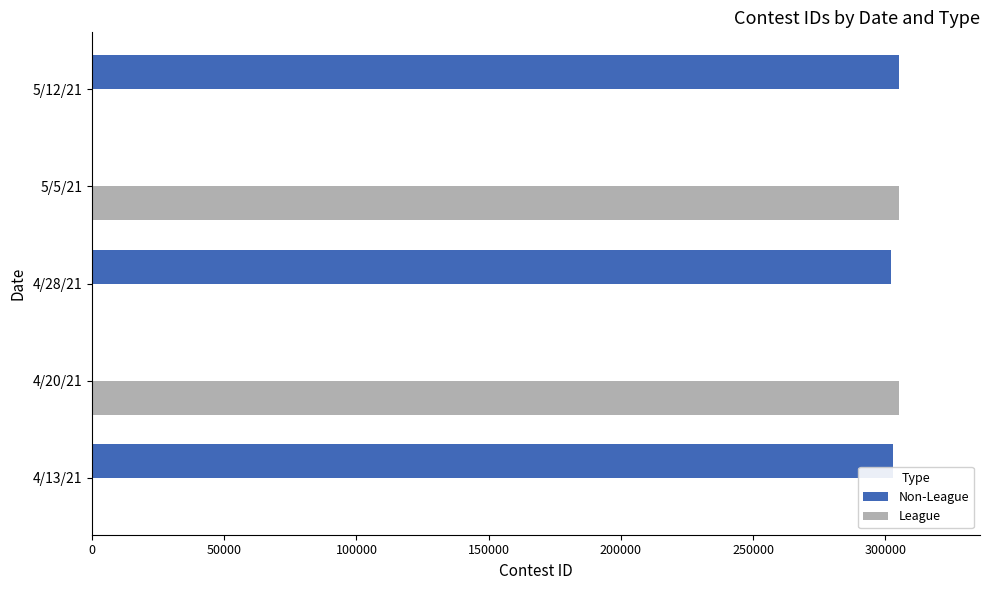

What is the sum of all Non-League values?

910017